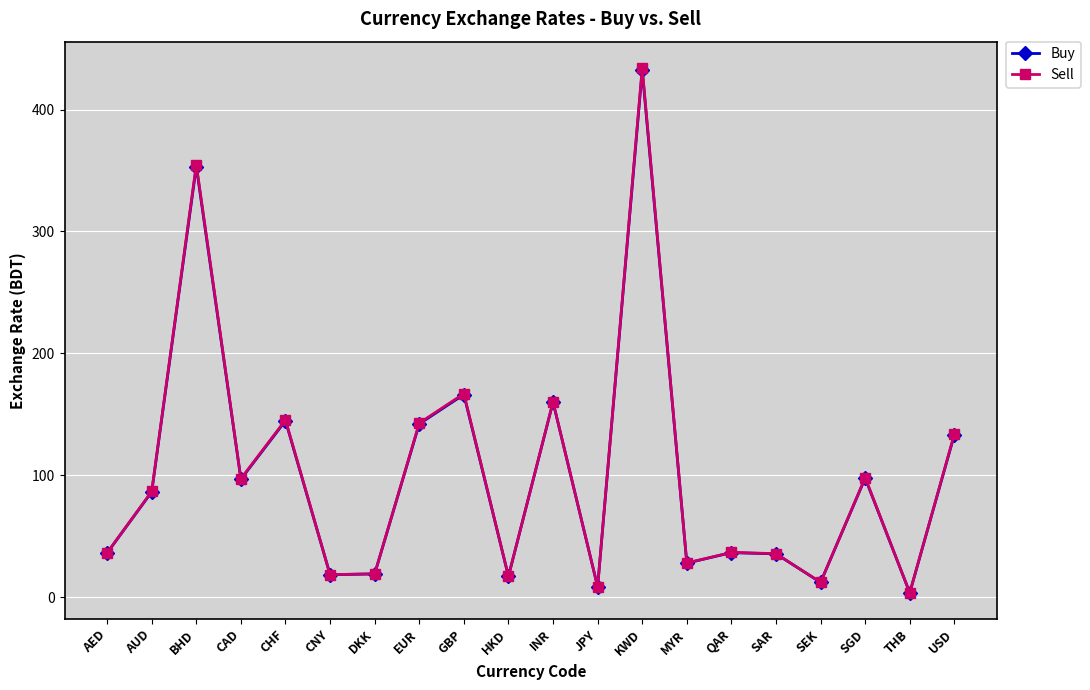

What position from the left is JPY?

12